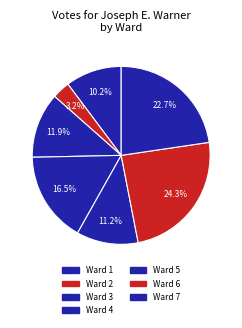

Which has a higher value, Ward 1 or Ward 5?

Ward 5